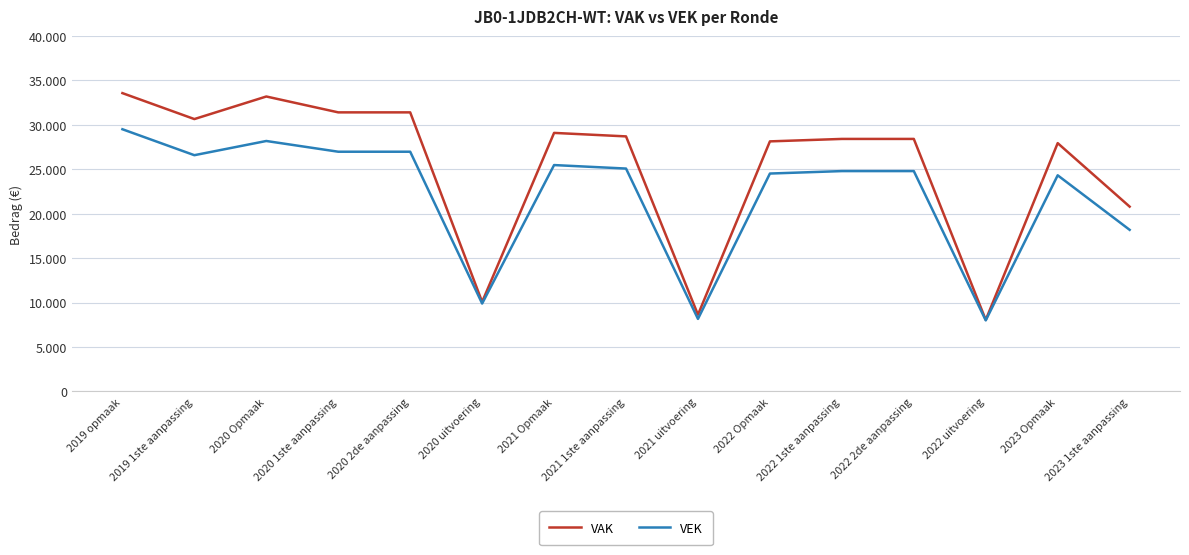

Does the chart display data point markers on the line(s)?

No